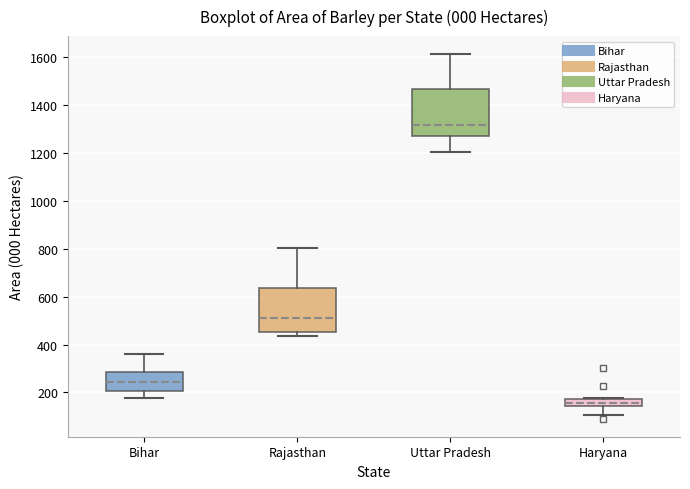

Reading left to right, read every box against the y-axis: the position of its median line, the range the box covers, and the ends of its whiskers. The values are not printed on the chart, so give them approximately, as read against the axis.

Bihar: median 240, box 200 to 280, whiskers 180 to 360
Rajasthan: median 520, box 460 to 640, whiskers 440 to 800
Uttar Pradesh: median 1320, box 1280 to 1460, whiskers 1200 to 1620
Haryana: median 160, box 140 to 180, whiskers 100 to 180